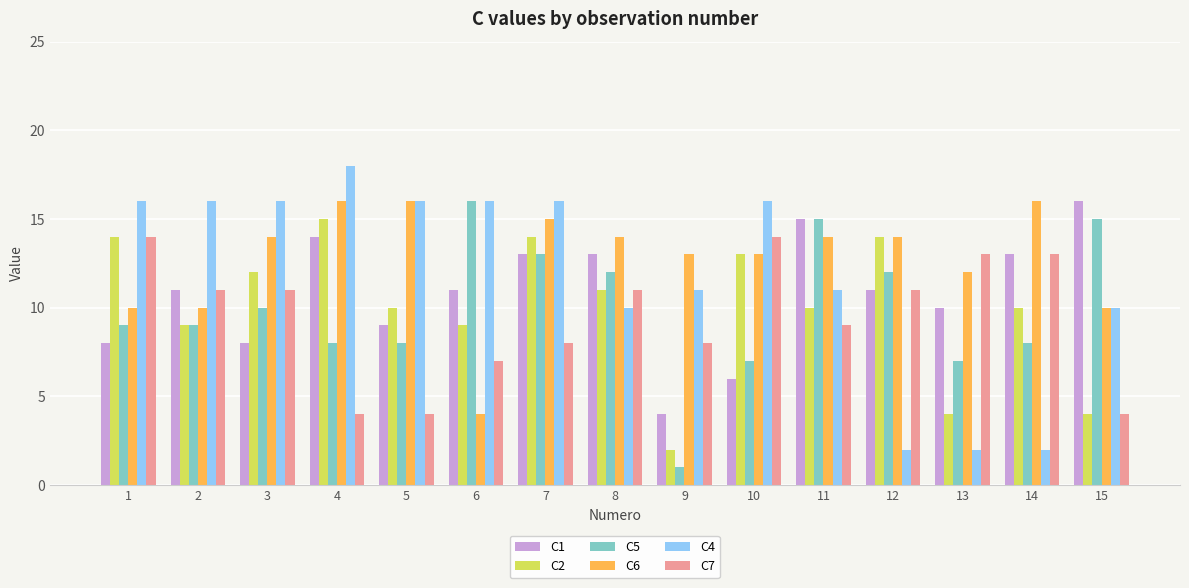

What is the approximate value of C2 at 8?

11